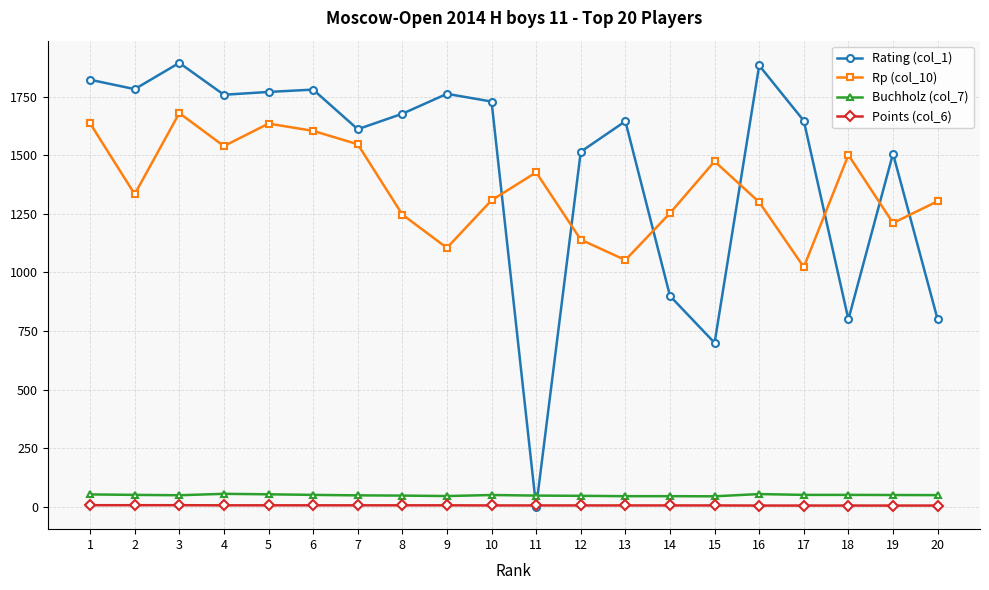

How many interior local peaks does the Rating (col_1) series have?

6